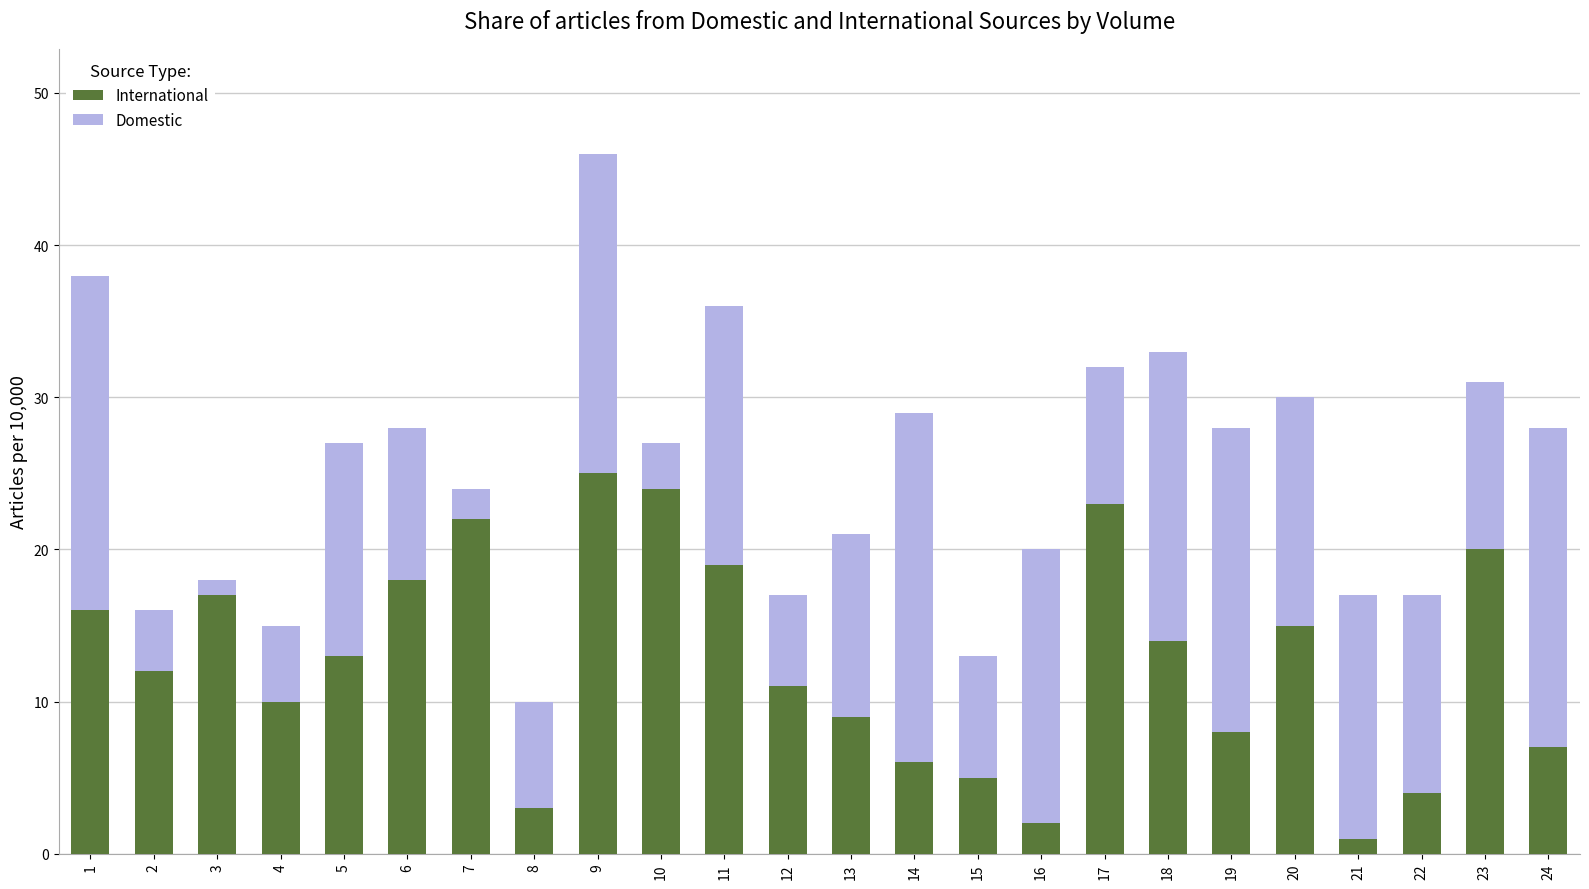

What is the sum of all International values?

304